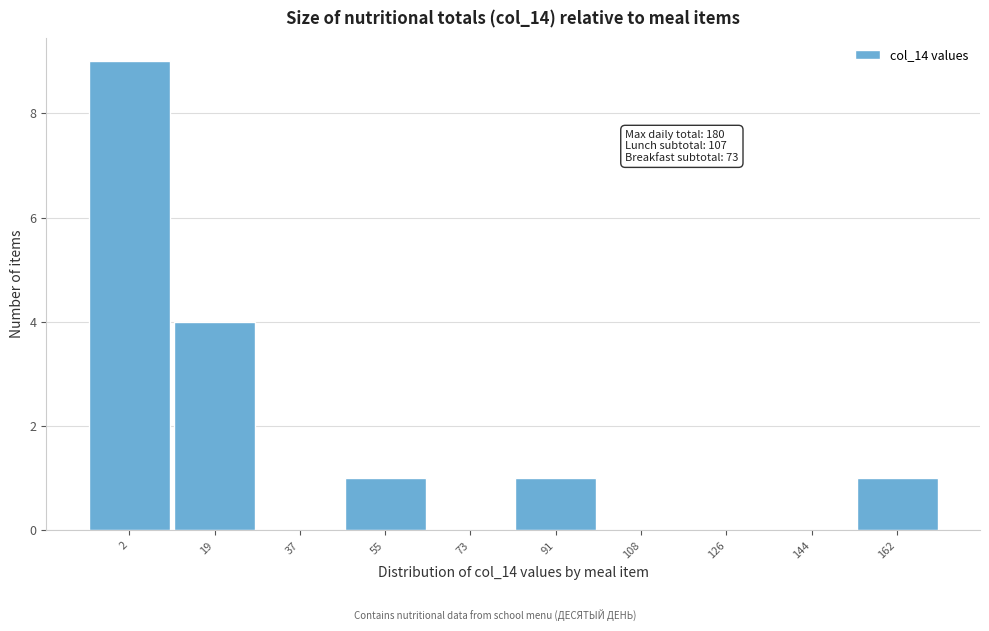

Reading left to right, what are all the values shown in this chart?

2=9	19=4	37=0	55=1	73=0	91=1	108=0	126=0	144=0	162=1